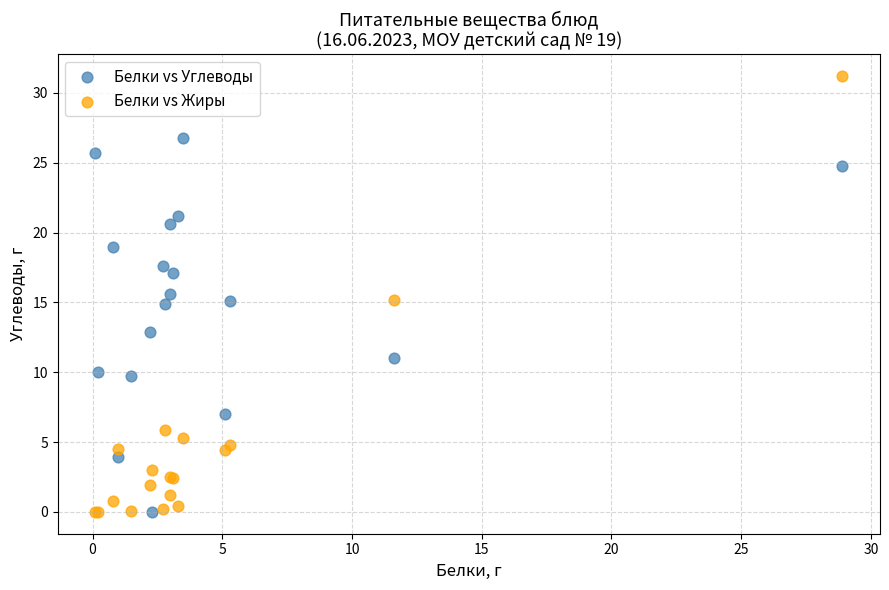

What is the X range (max minus min) for the scatter plot?

28.8